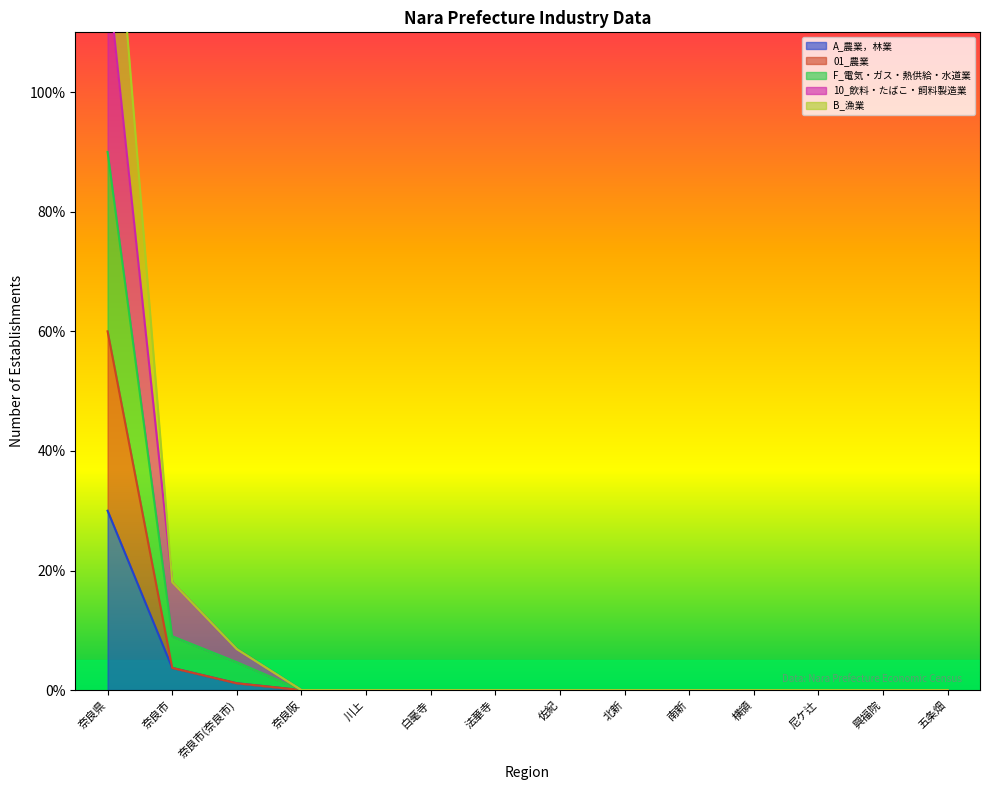

Count the number of categories in the chart.

14